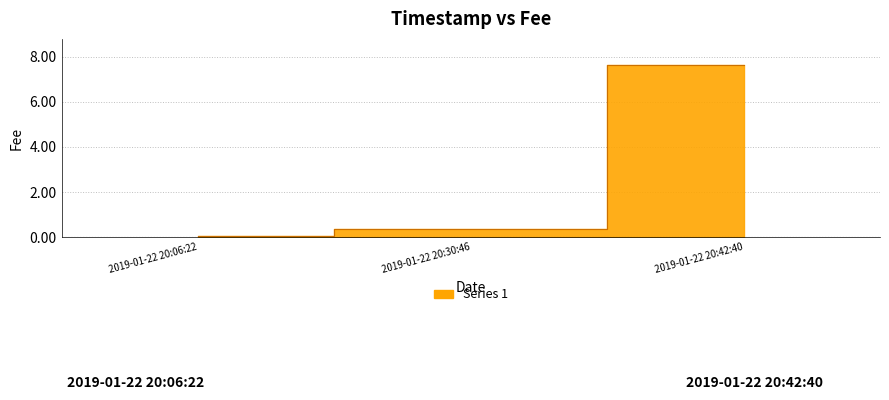

Count the number of data series in this chart.

1